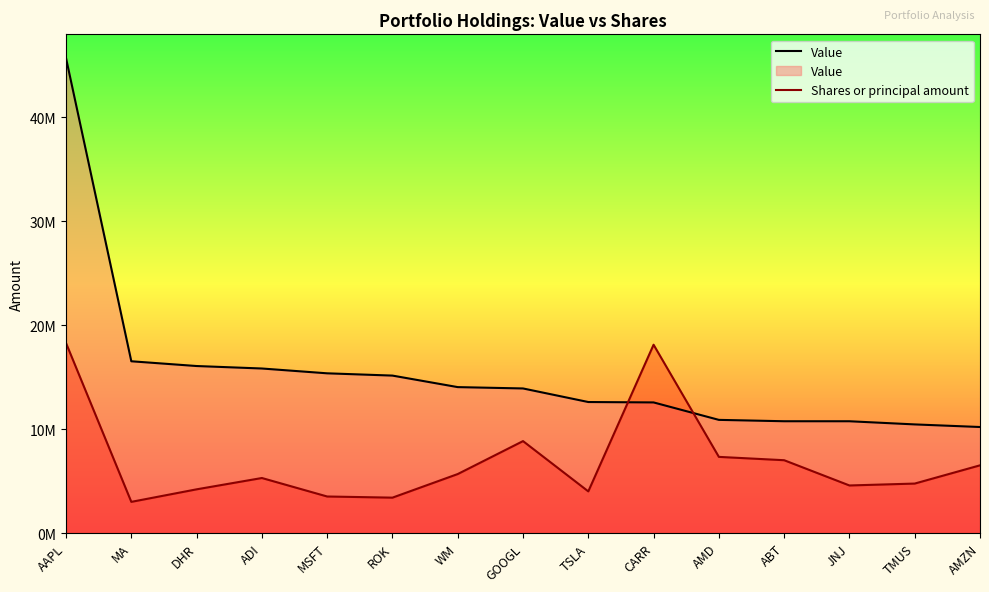

Rank the series by their average value, from lowest to highest.

Shares or principal amount, Value